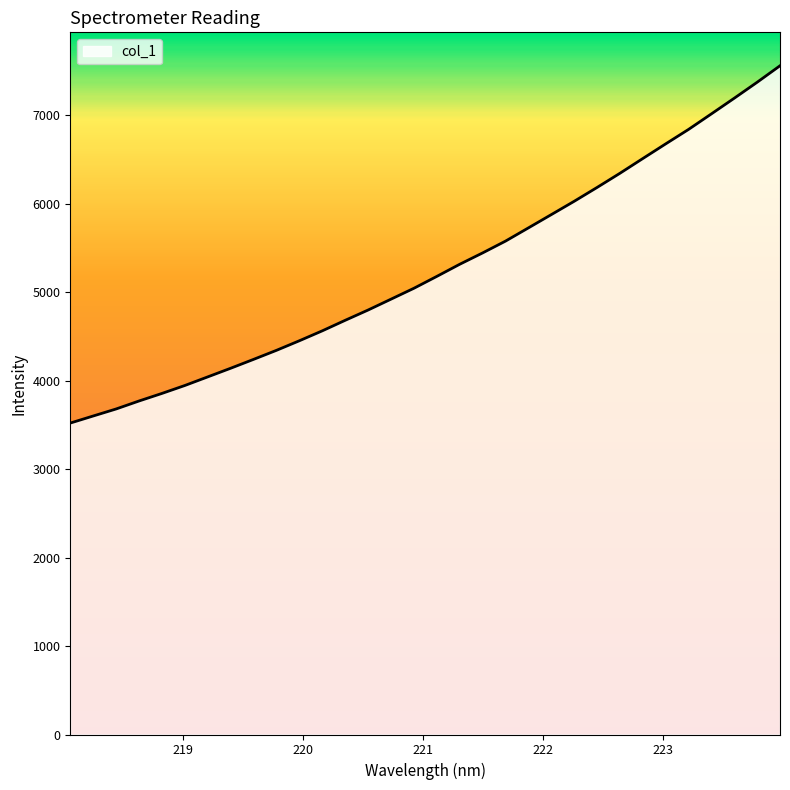

What is the difference between the maximum and minimum values?

4039.9